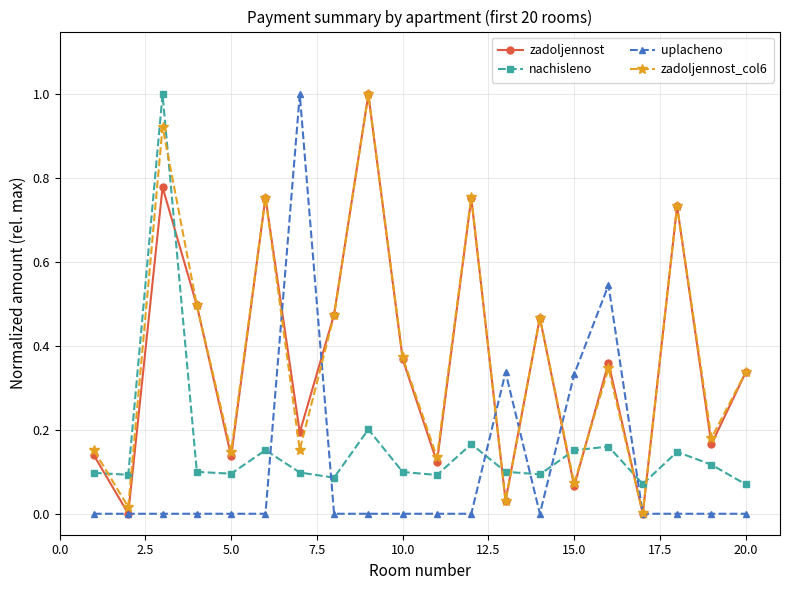

How many lines are shown in the chart?

4